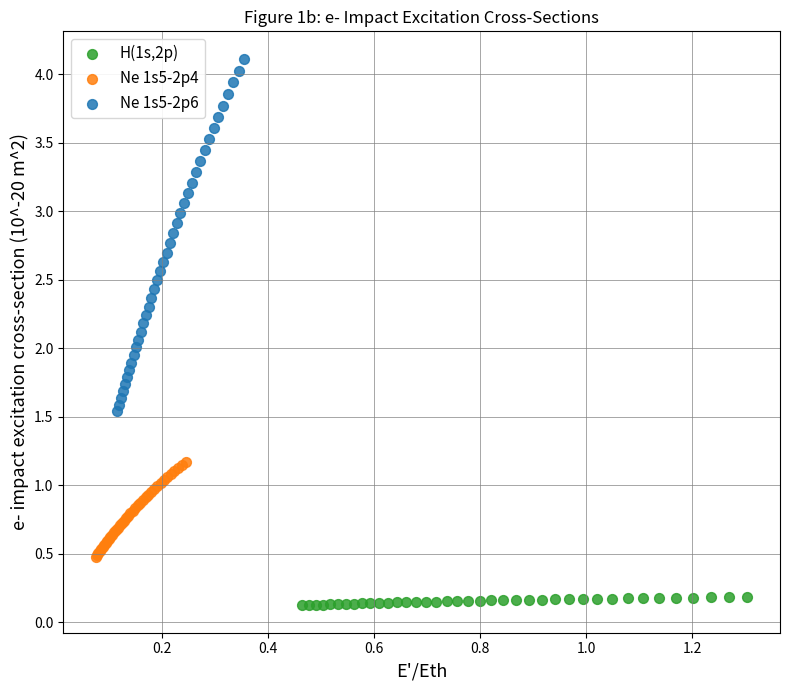

Which series reaches the maximum Y coordinate?

Ne 1s5-2p6